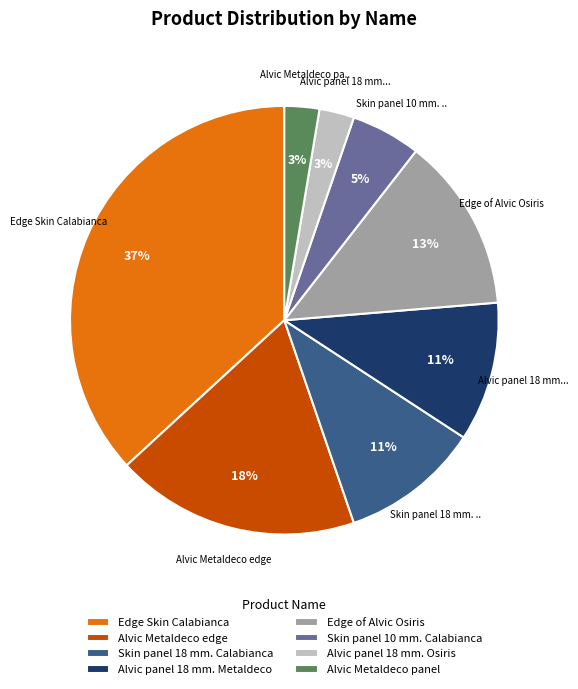

Do Skin panel 18 mm. Calabianca and Alvic panel 18 mm. Metaldeco together represent more than half of the pie?

No